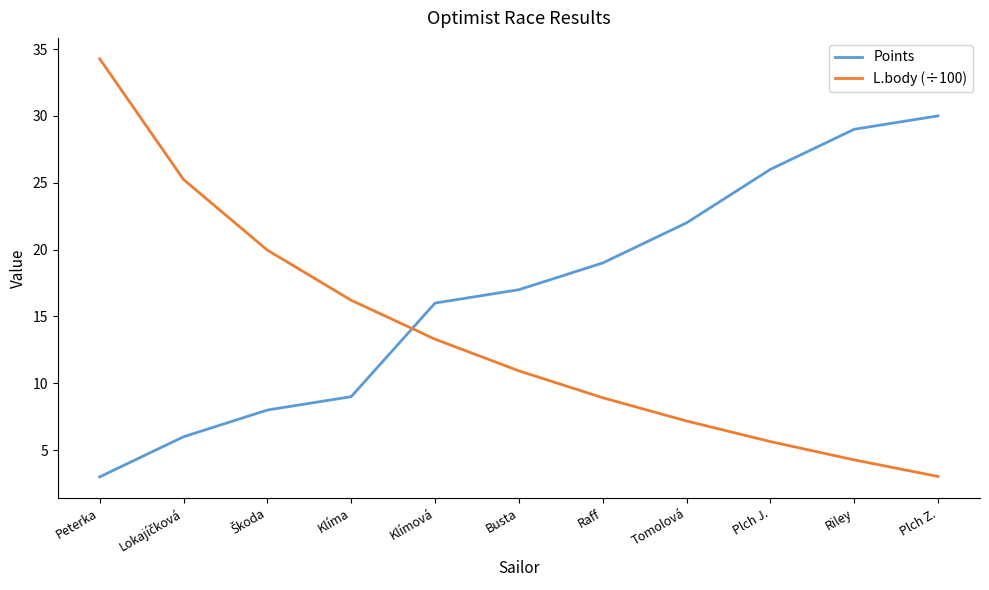

What is the total value across all series at Riley?

33.3